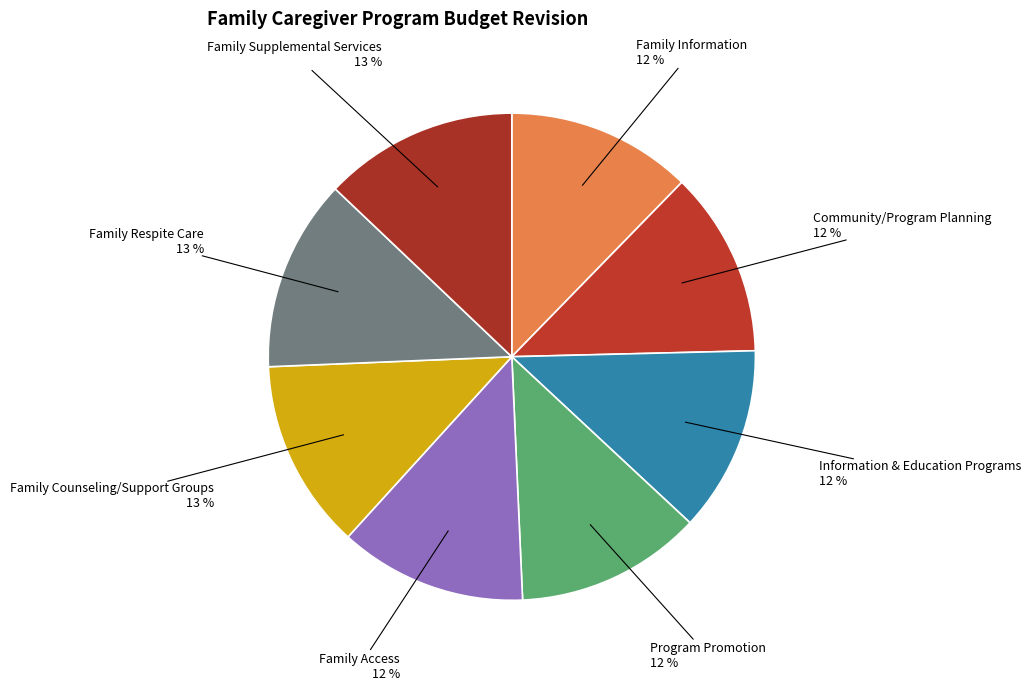

Count the number of slices in the pie.

8